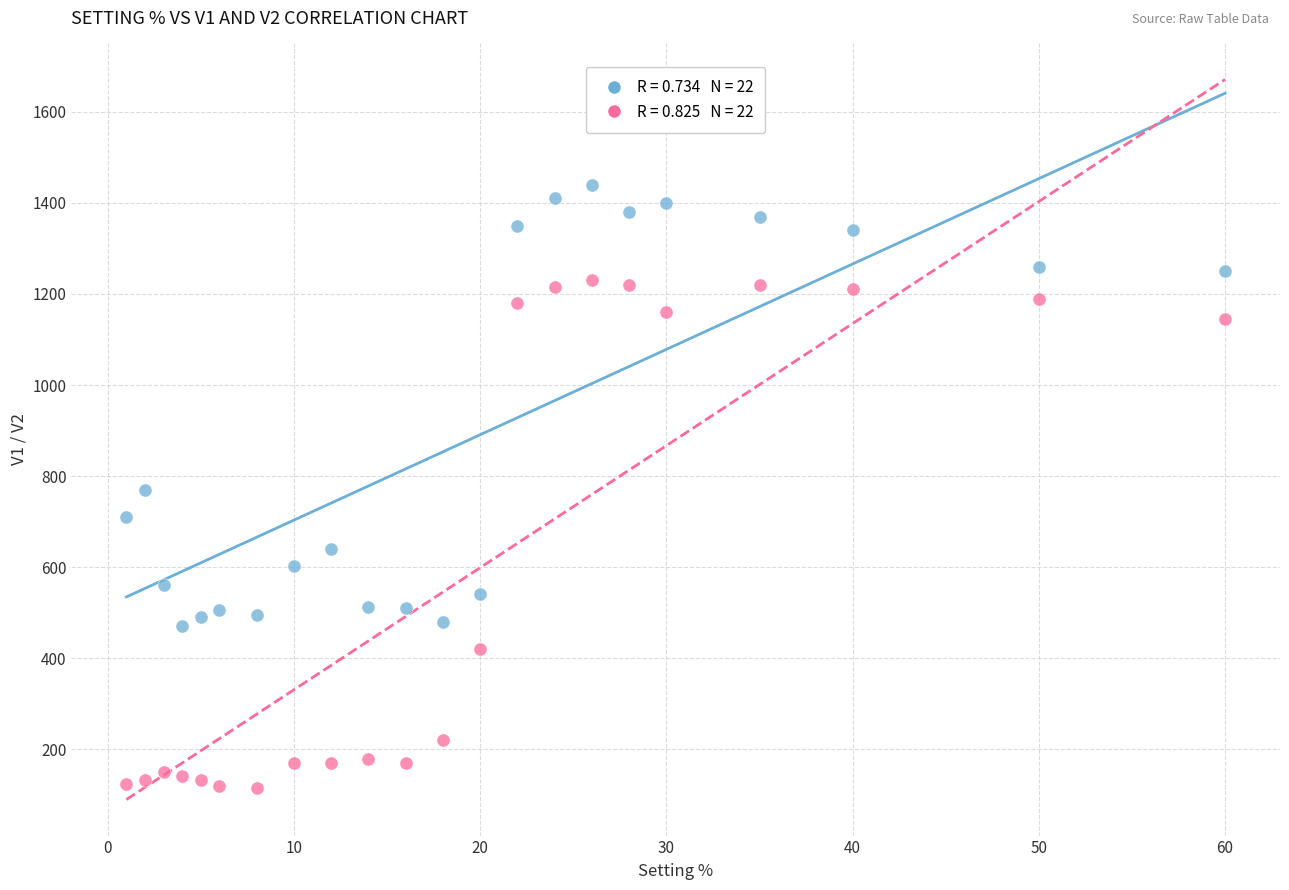

Across all data points, what is the range of X values (max minus min)?

59